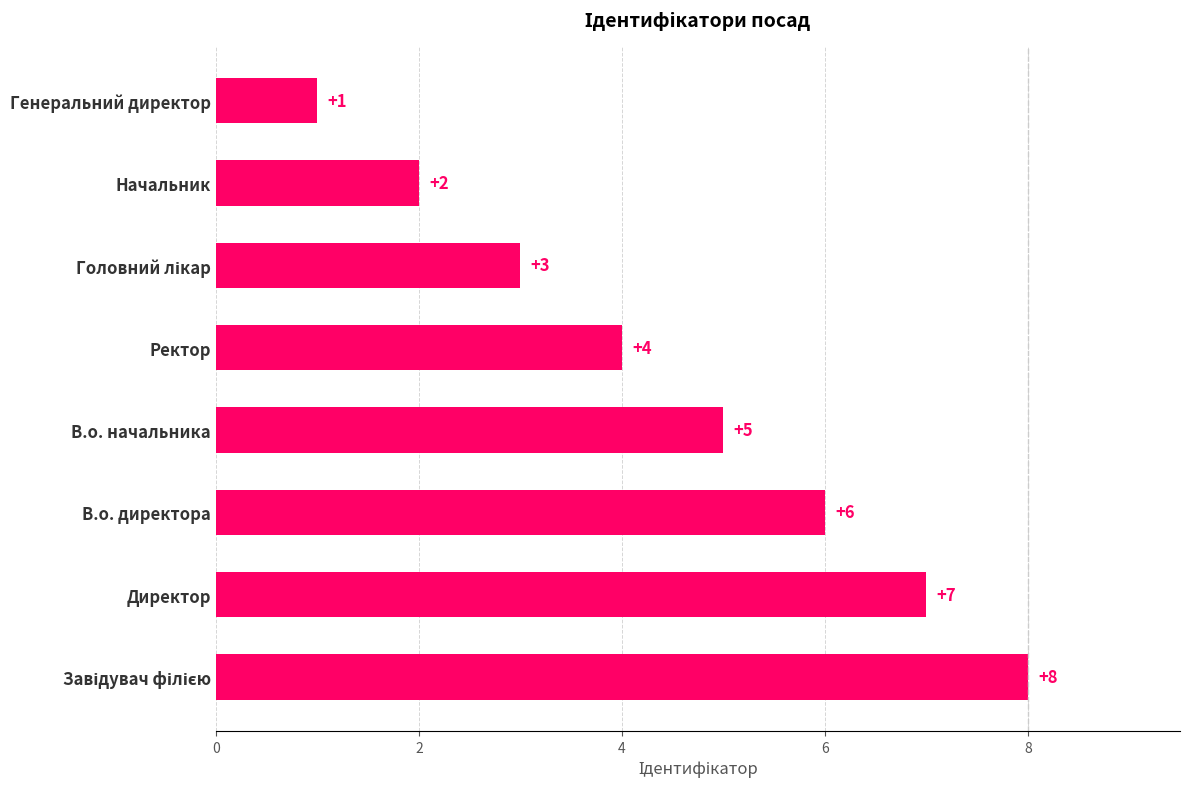

Where is the data nearest to the value 4?

Ректор